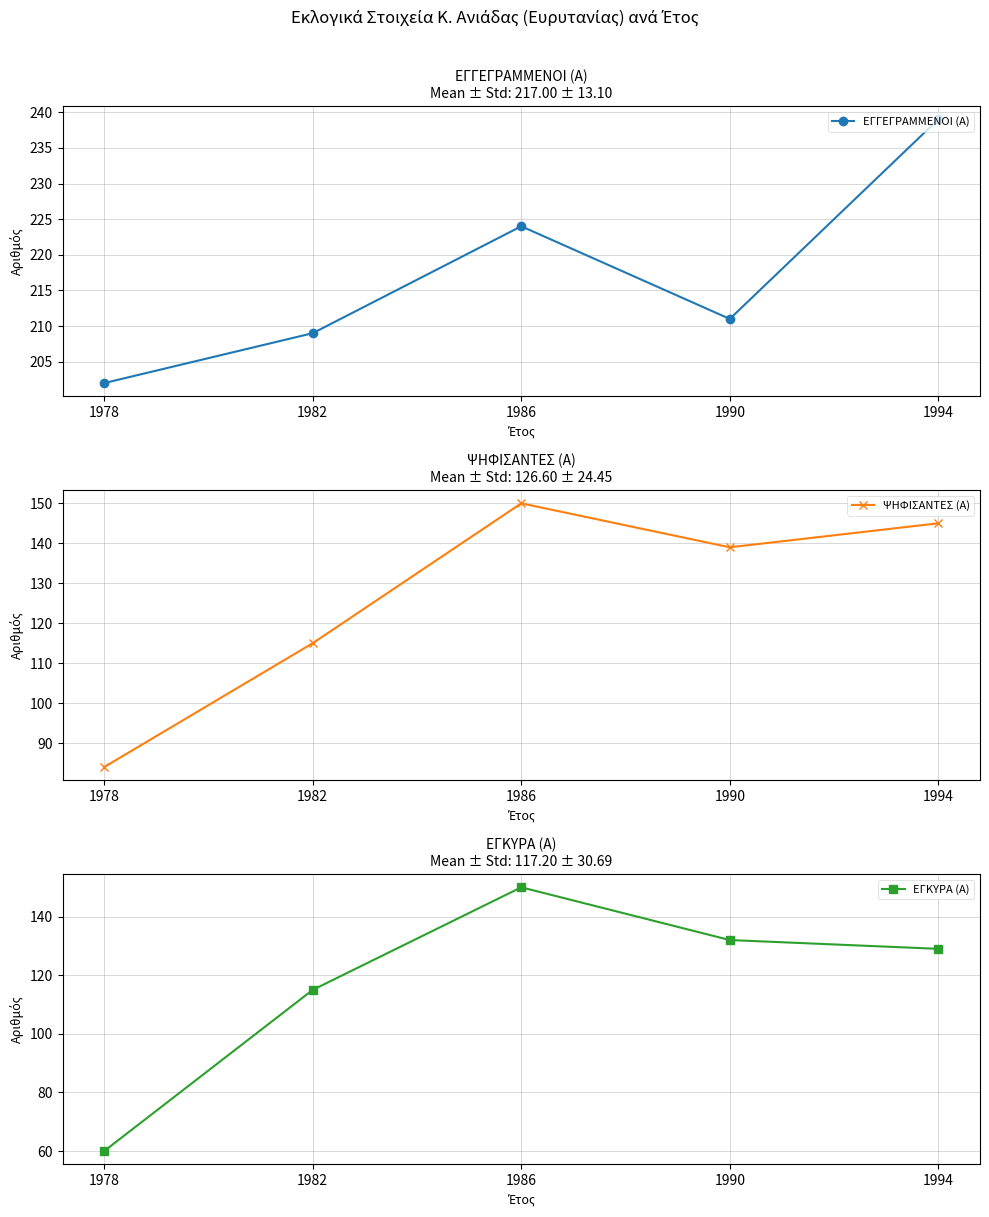

At which category does ΕΓΓΕΓΡΑΜΜΕΝΟΙ (Α) reach its first local valley?

1990